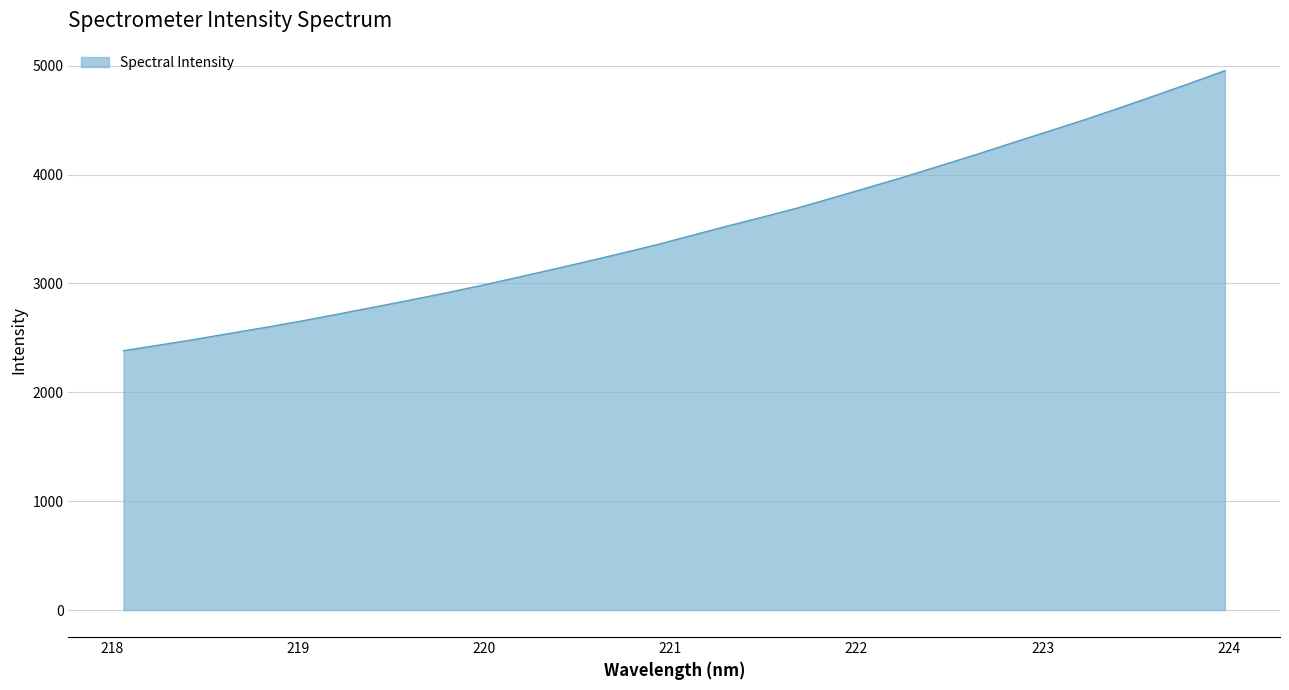

Does the chart display data point markers on the line(s)?

No